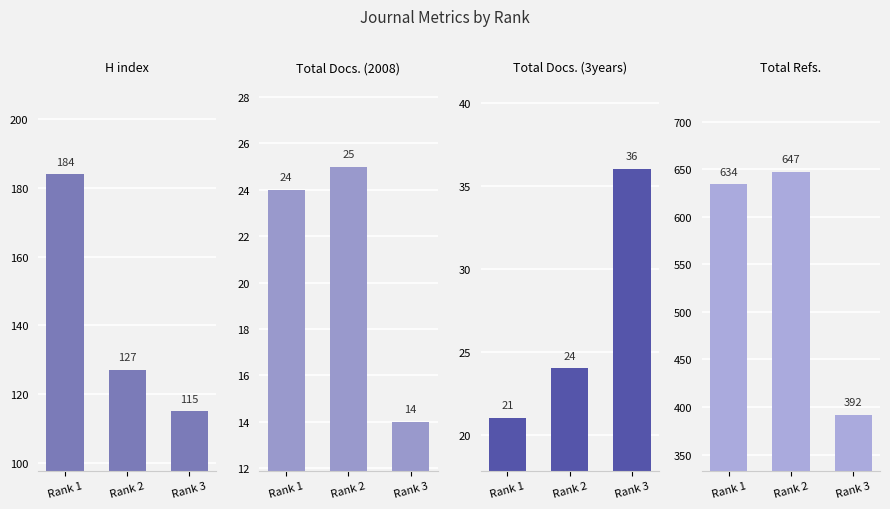

The Total Docs. (3years) series shows 13 at Rank 2. True or false?

False